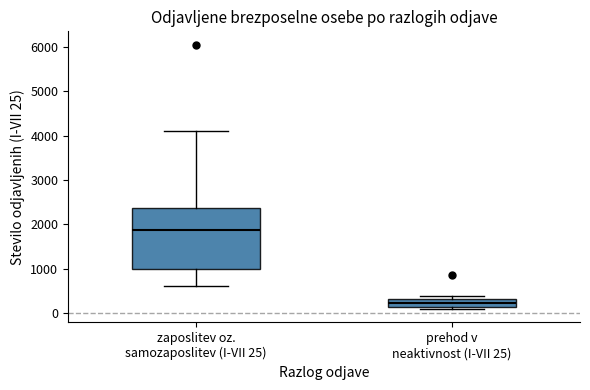

Comparing the boxes themselves (not the whiskers), which one is the tallest?

zaposlitev oz. samozaposlitev (I-VII 25)